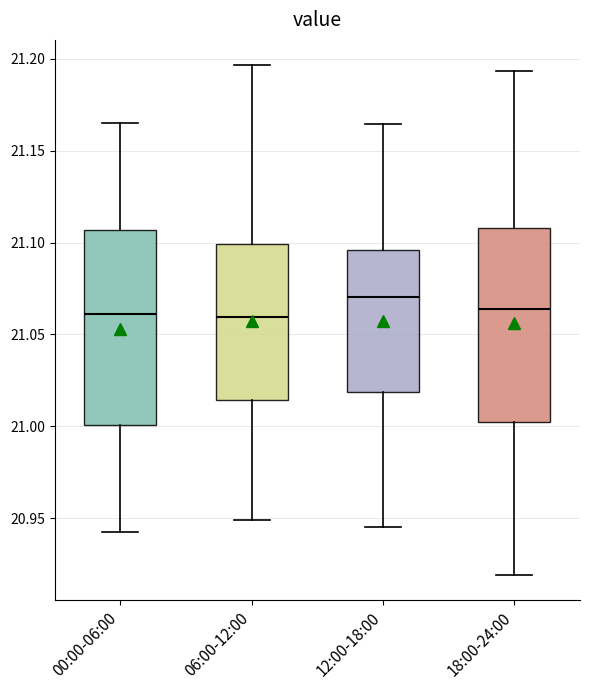

Where does the median line of the box for 18:00-24:00 sit on the y-axis? The values are not printed on the chart, so give them approximately, as read against the axis.

21.065